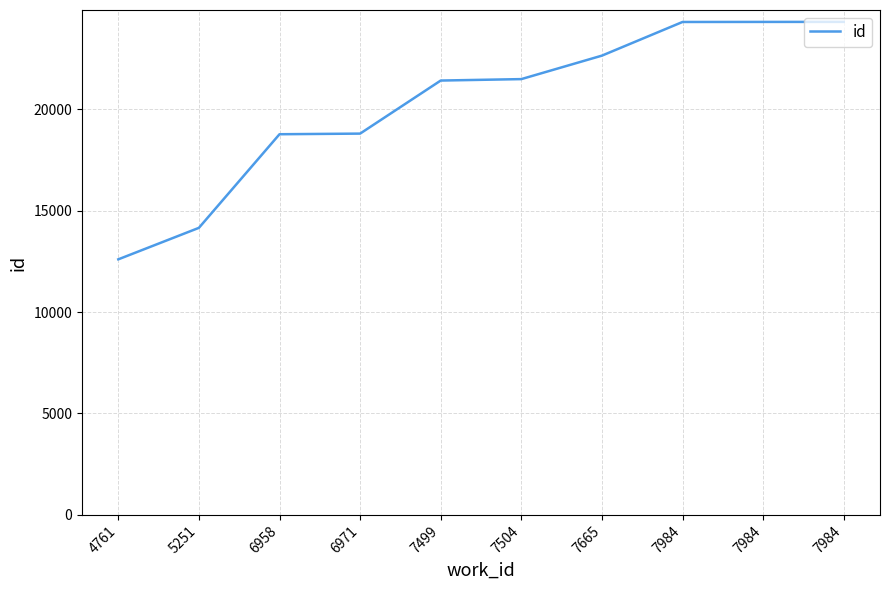

How many lines are shown in the chart?

1